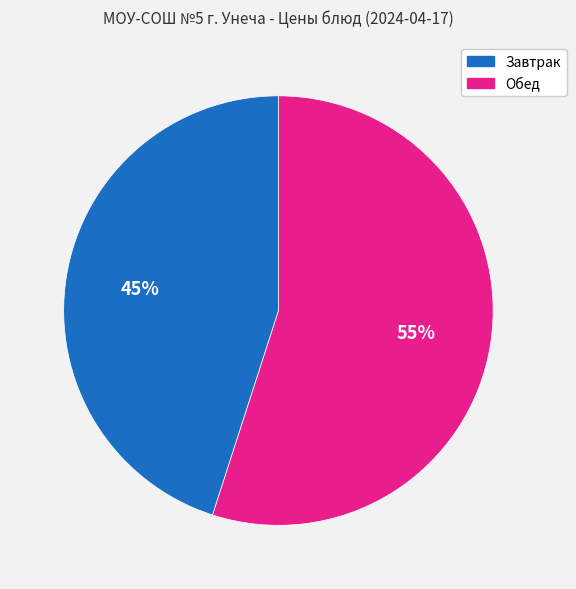

To the nearest percent, what is the difference between the largest and smallest slice percentages?

10%